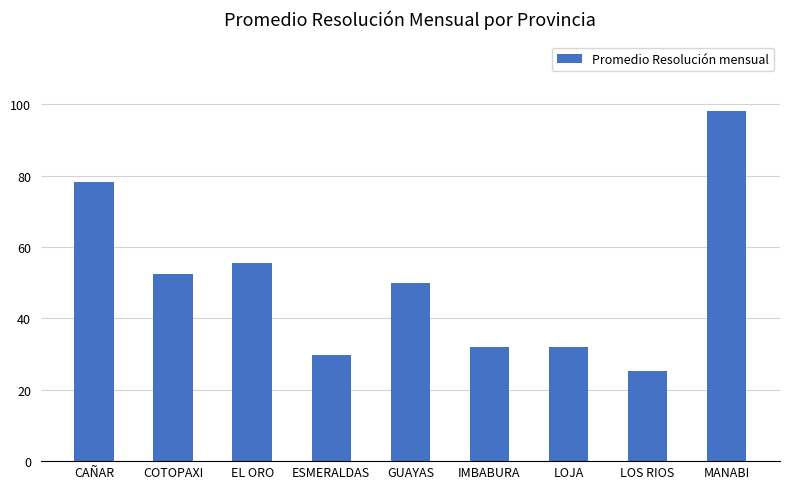

What is the sum of the values at IMBABURA and ESMERALDAS?

61.7